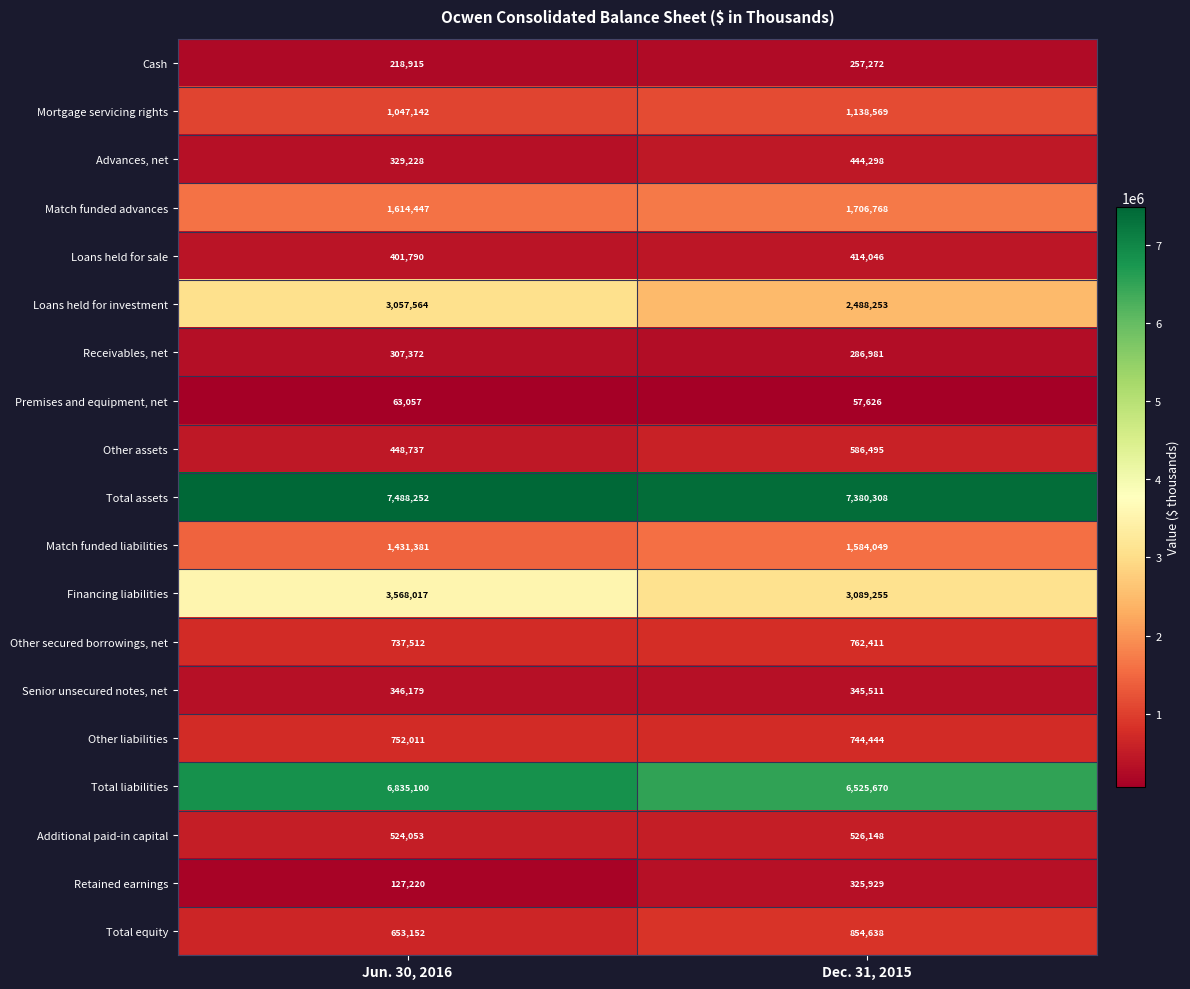

Which series has the widest spread of values?

Loans held for investment